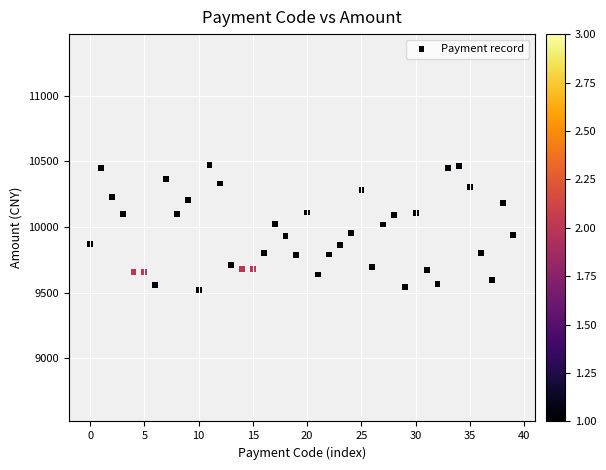

What is the range of Y values (max minus min)?

949.3